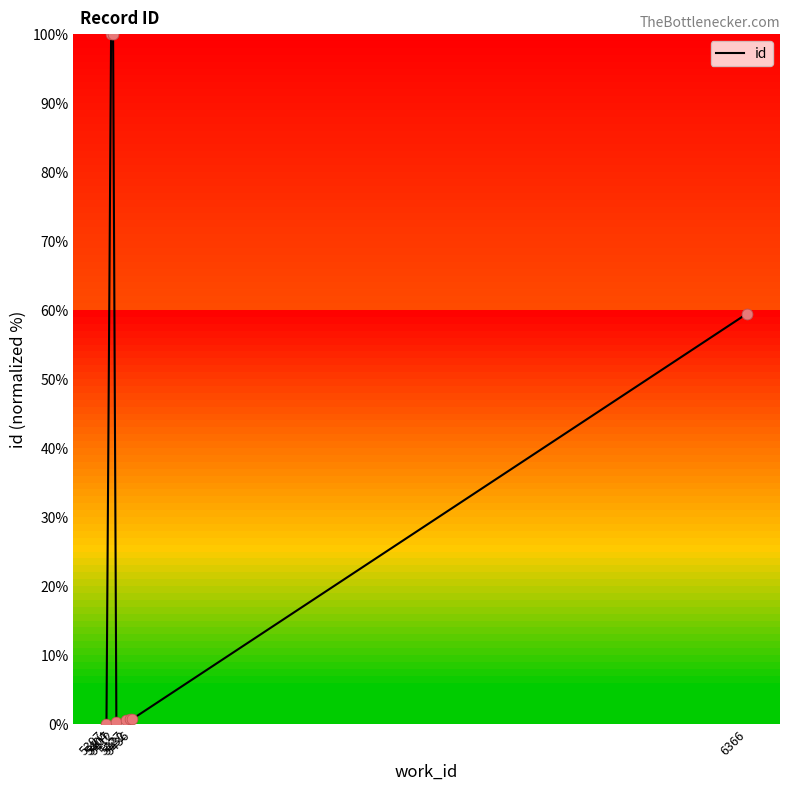

Between 5407 and 5427, which is larger?

5407